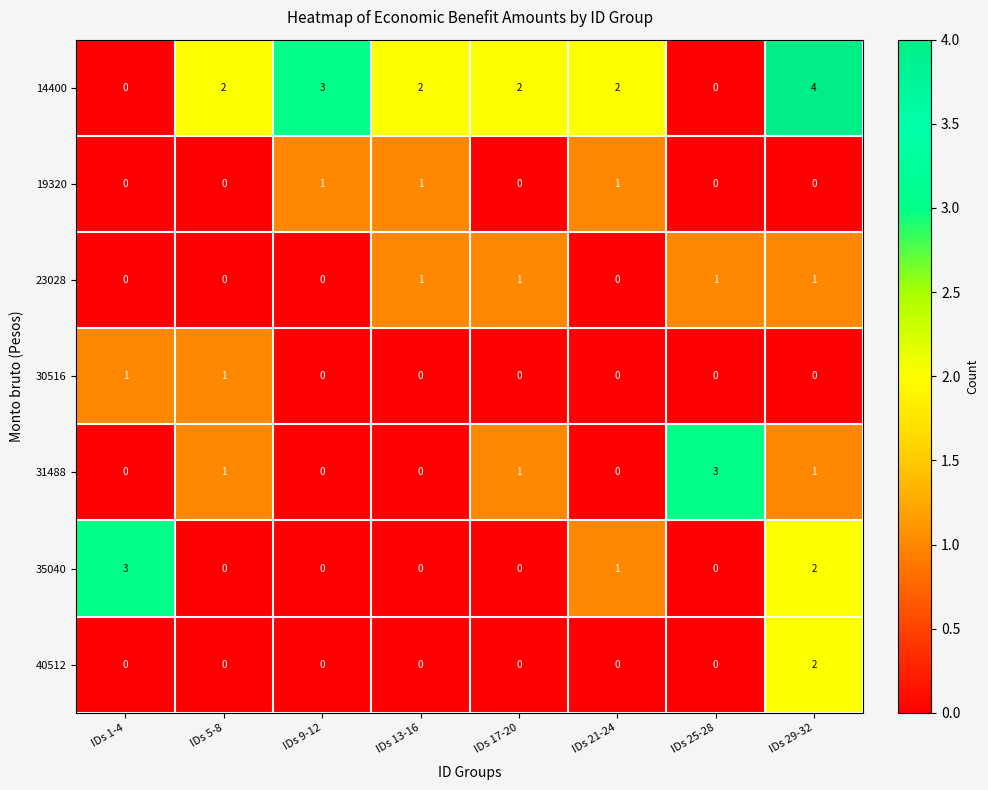

How many values in 14400 are above zero?

6